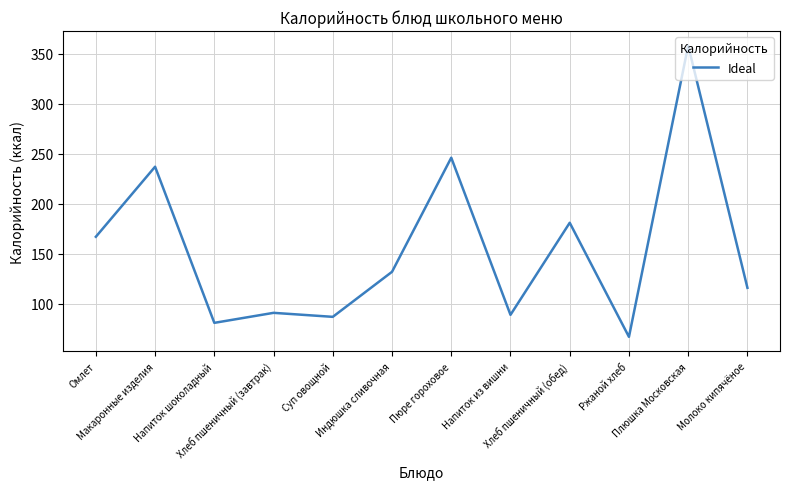

What is the smallest value displayed?

67